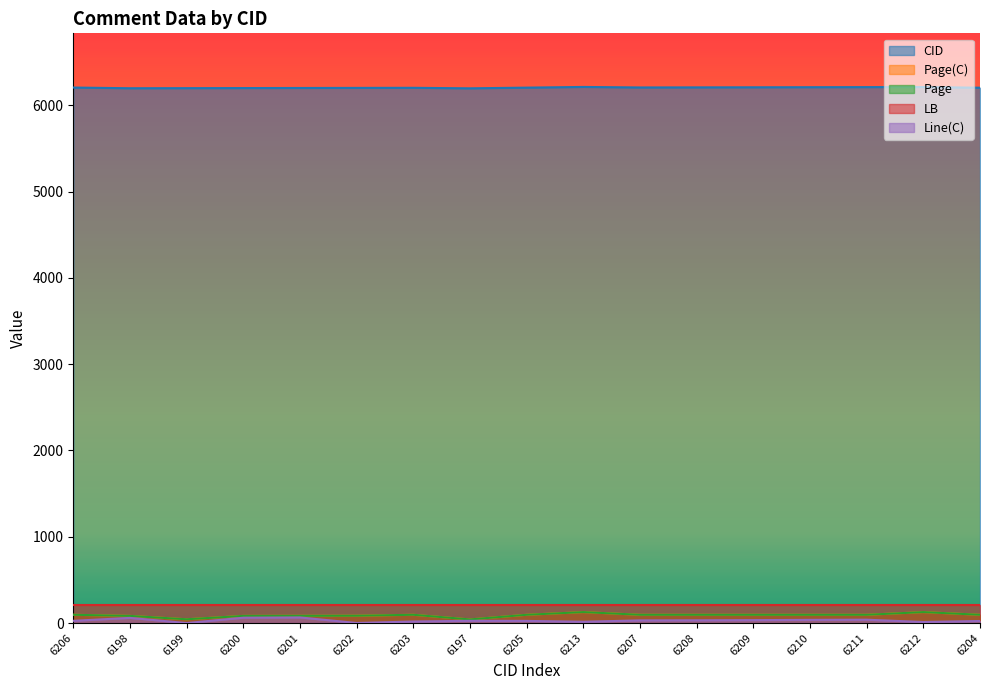

Between 6203 and 6207, which series saw the biggest shift?

Line(C)